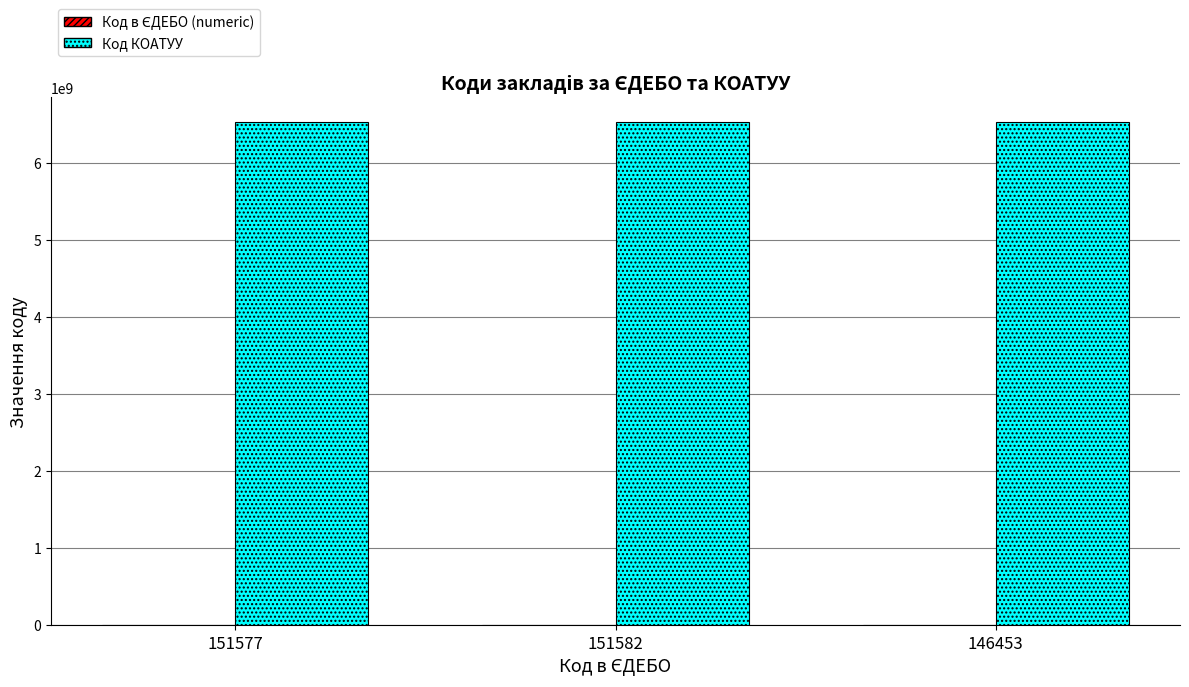

What is the greatest value displayed?

6525082501